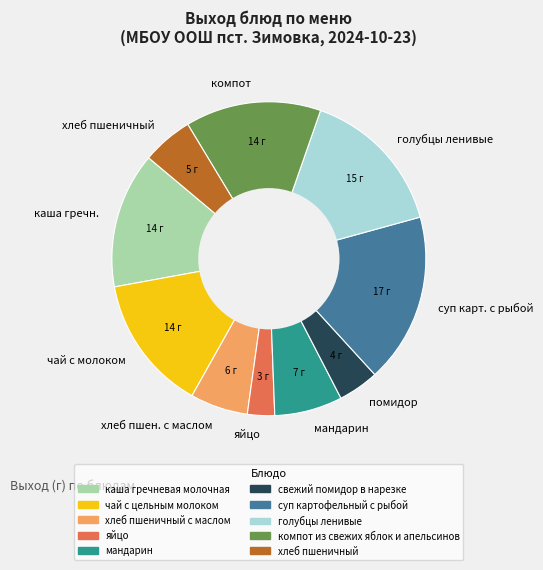

What is the ratio of the value at суп карт. с рыбой to the value at яйцо?

6.2